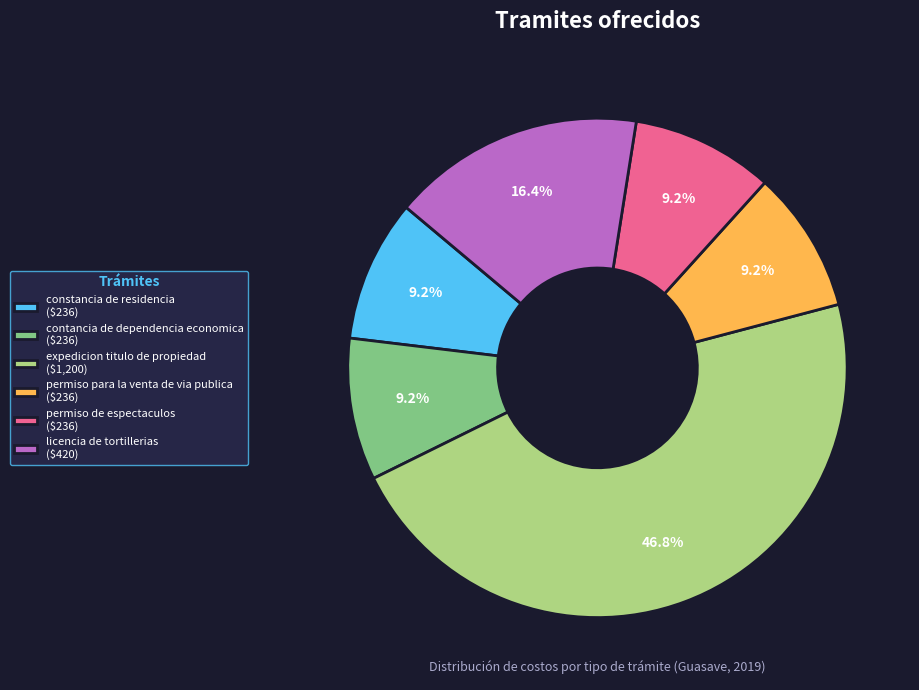

What percentage is the contancia de dependencia economica slice, to the nearest percent?

9%